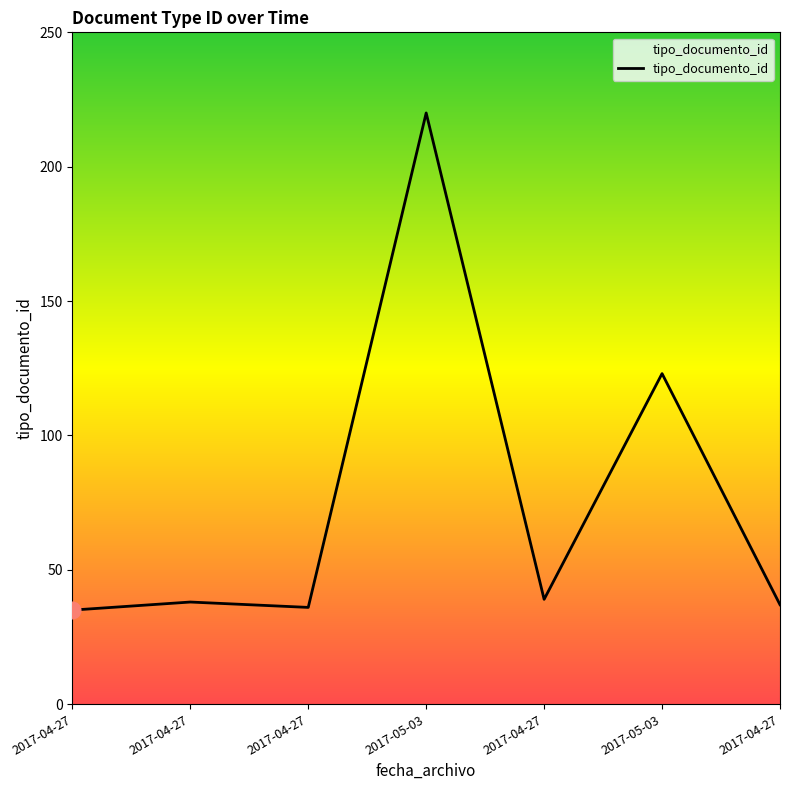

What is the difference between the values at 2017-04-27 and 2017-05-03?

87